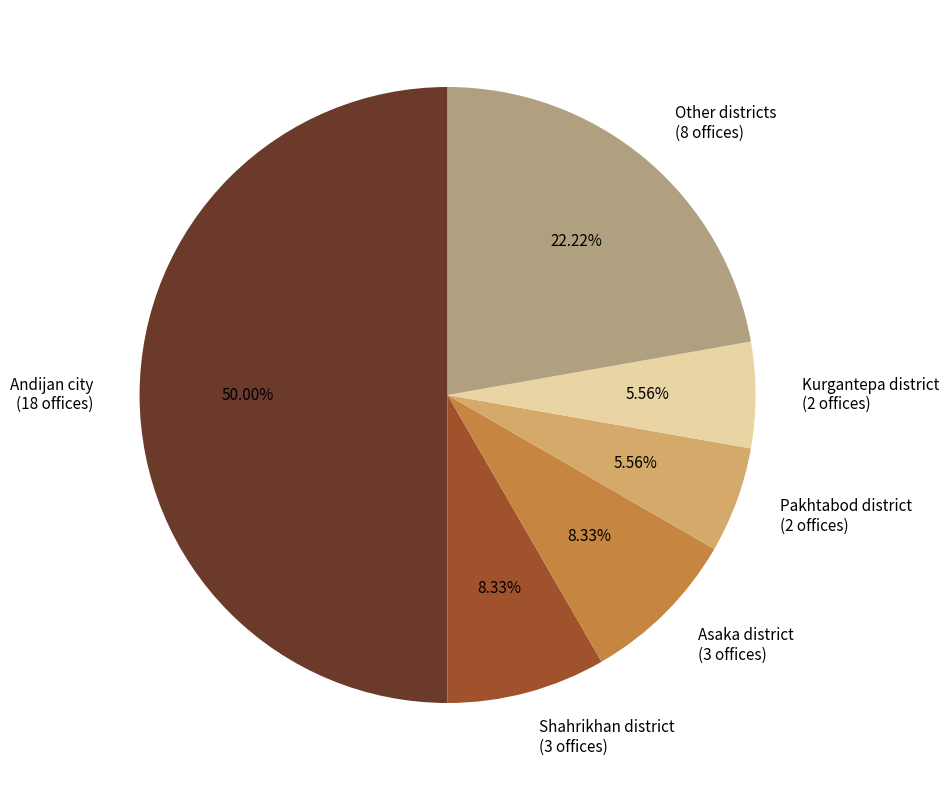

Count the number of slices in the pie.

6